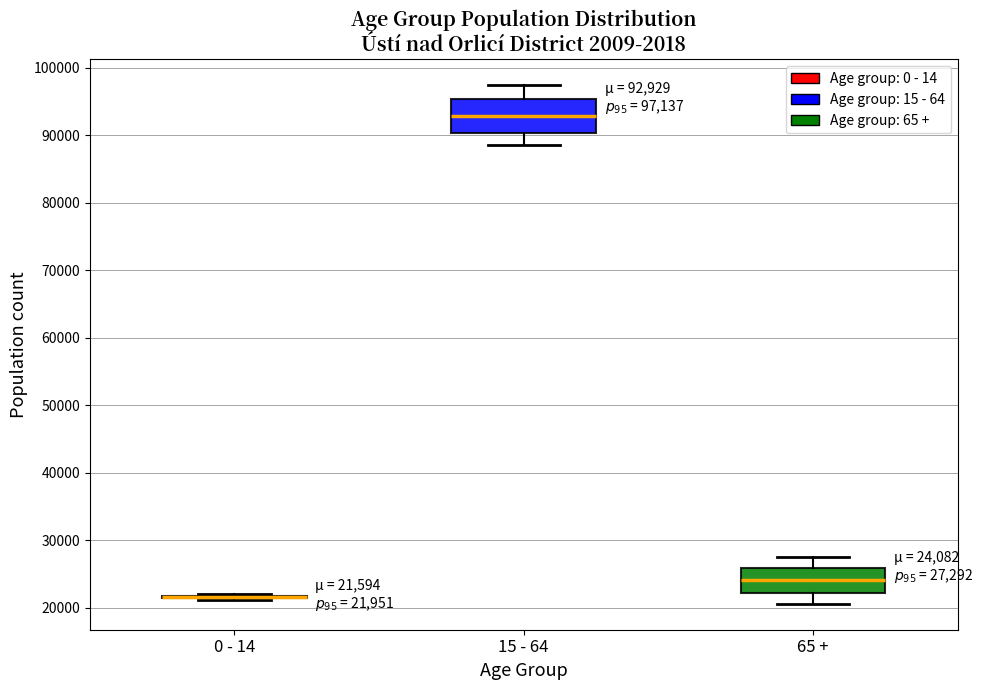

Which box is the tallest, from its lower edge to its upper edge?

15 - 64